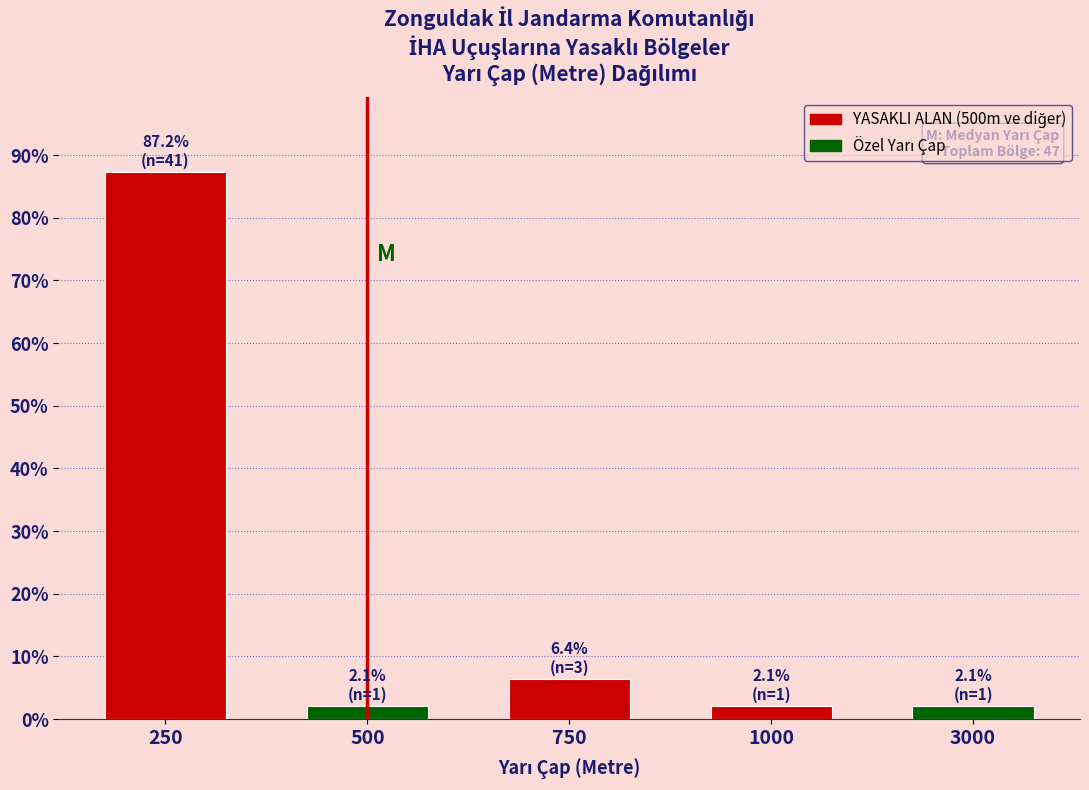

Reading left to right, transcribe all the data shown in this chart.

87.2	2.1	6.4	2.1	2.1